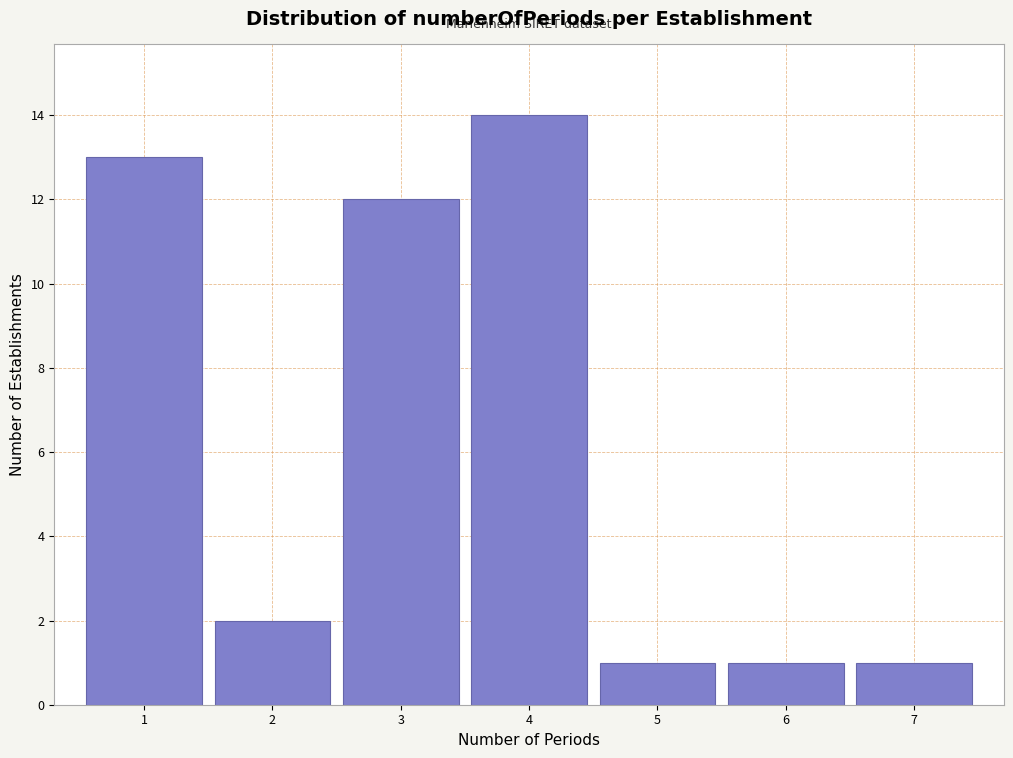

How tall is the bar that spans 5.5 to 6.5 on the x-axis? The values are not printed on the chart, so give them approximately, as read against the axis.

1